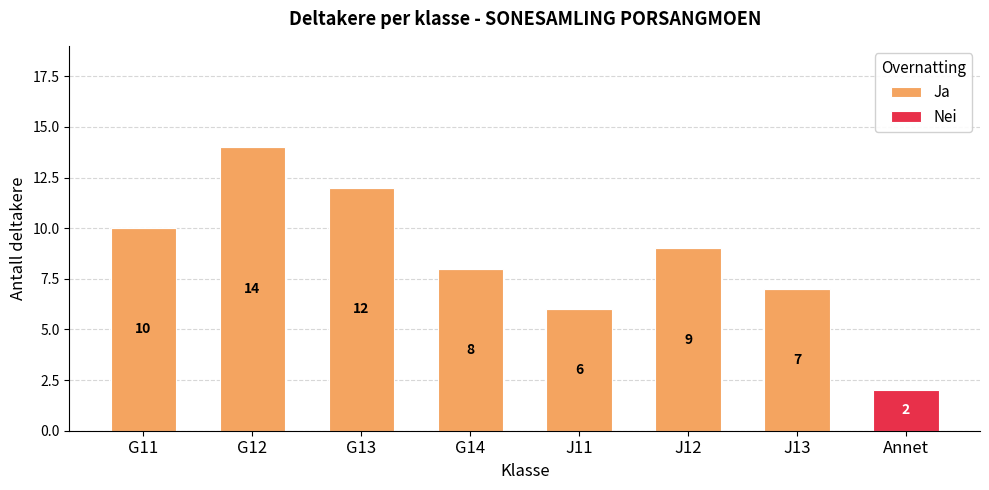

Does the chart contain stacked bars?

Yes